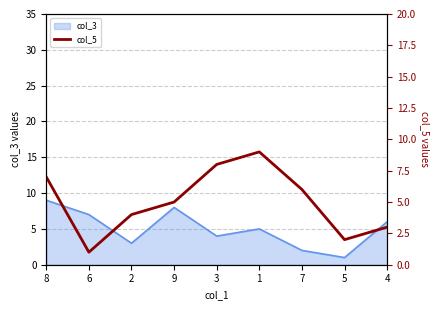

True or false: the data shows 6 at 7.

True